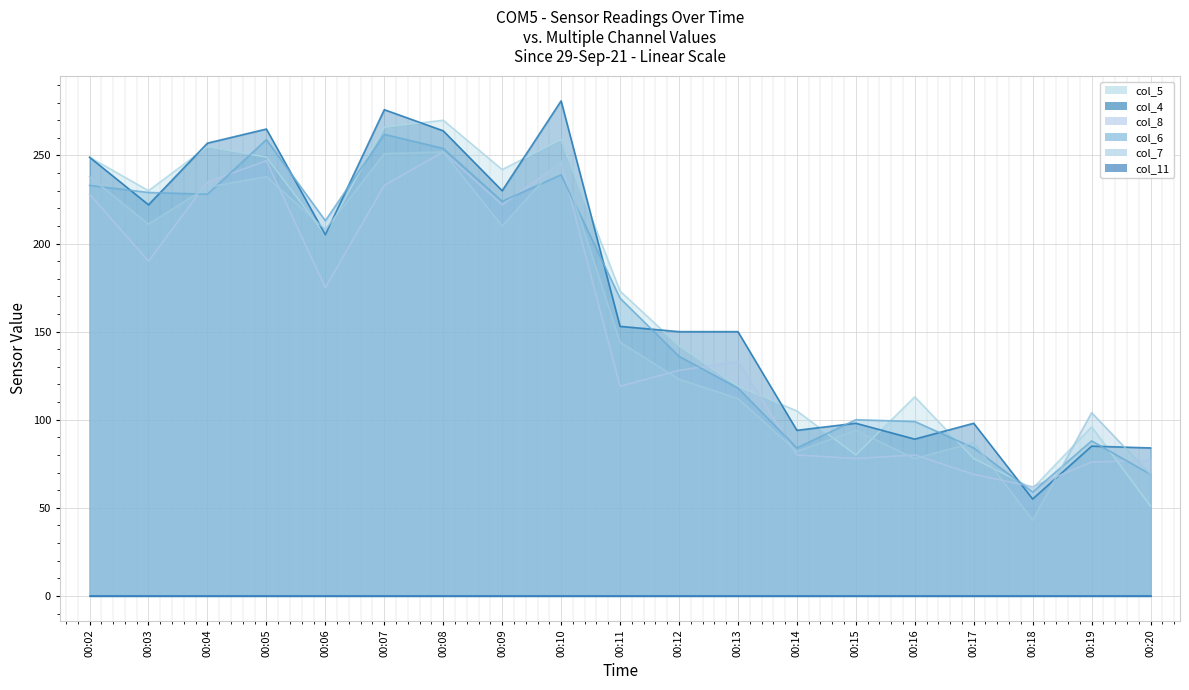

The value of col_8 at 00:14 is 47. True or false?

False